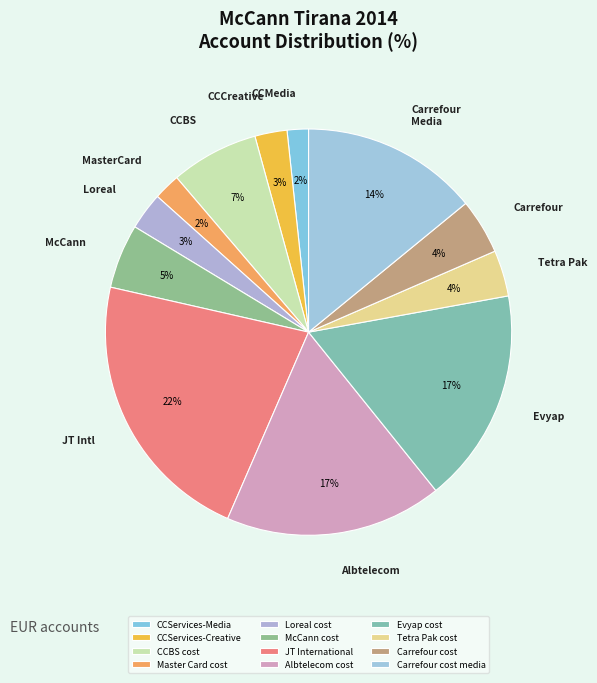

What is the largest slice in the pie chart?

JT International